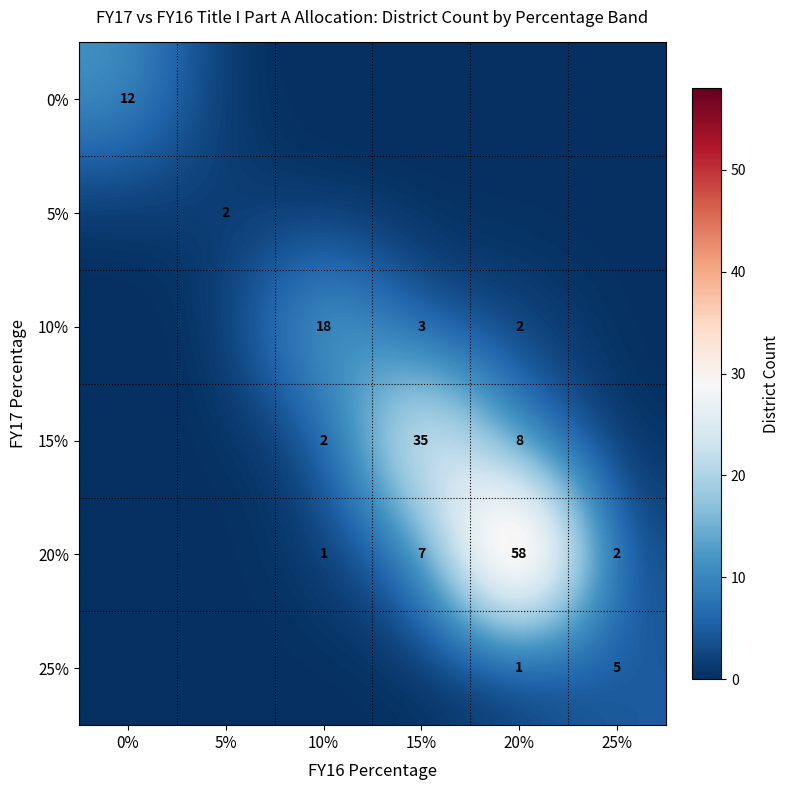

The value of row_3 at 0% is 23. True or false?

False